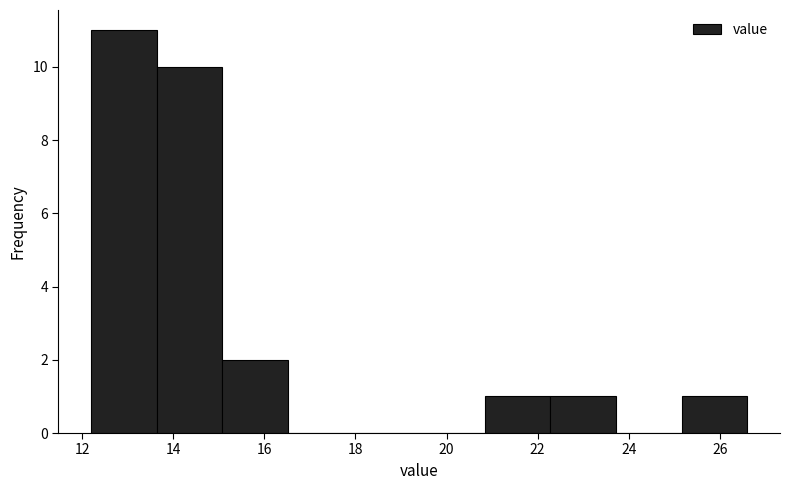

Over which range of the x-axis is the bar tallest?

12.20 to 13.64